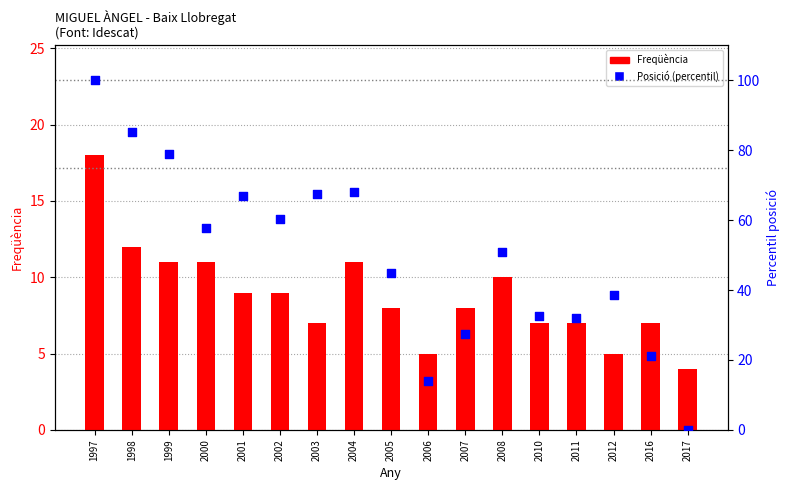

At how many categories does at least one series exceed 44?

10